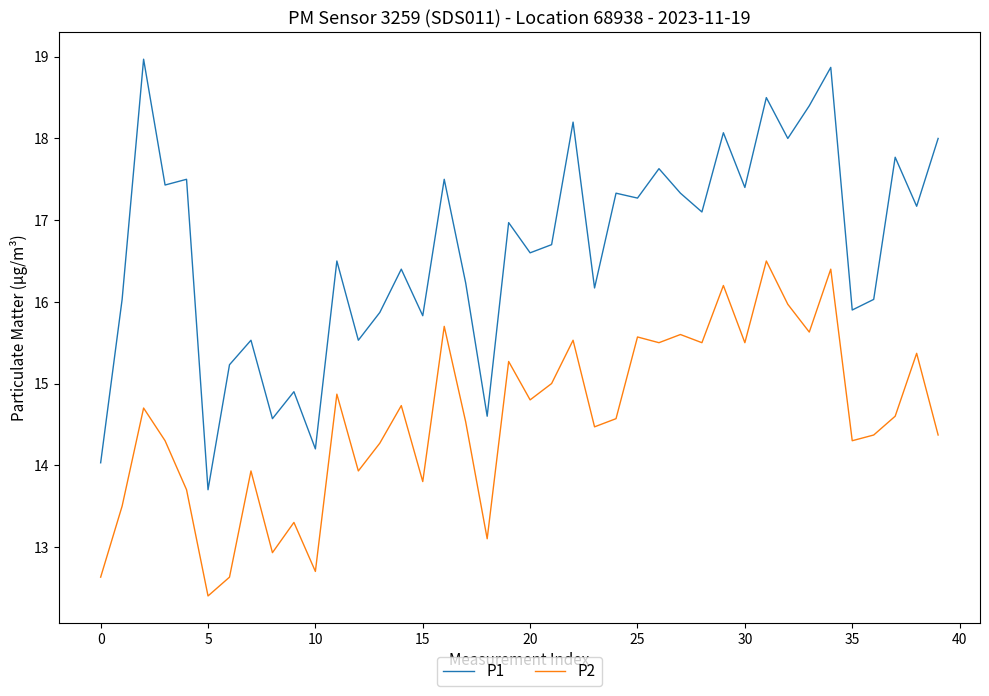

What are all the series names shown in the legend?

P1, P2